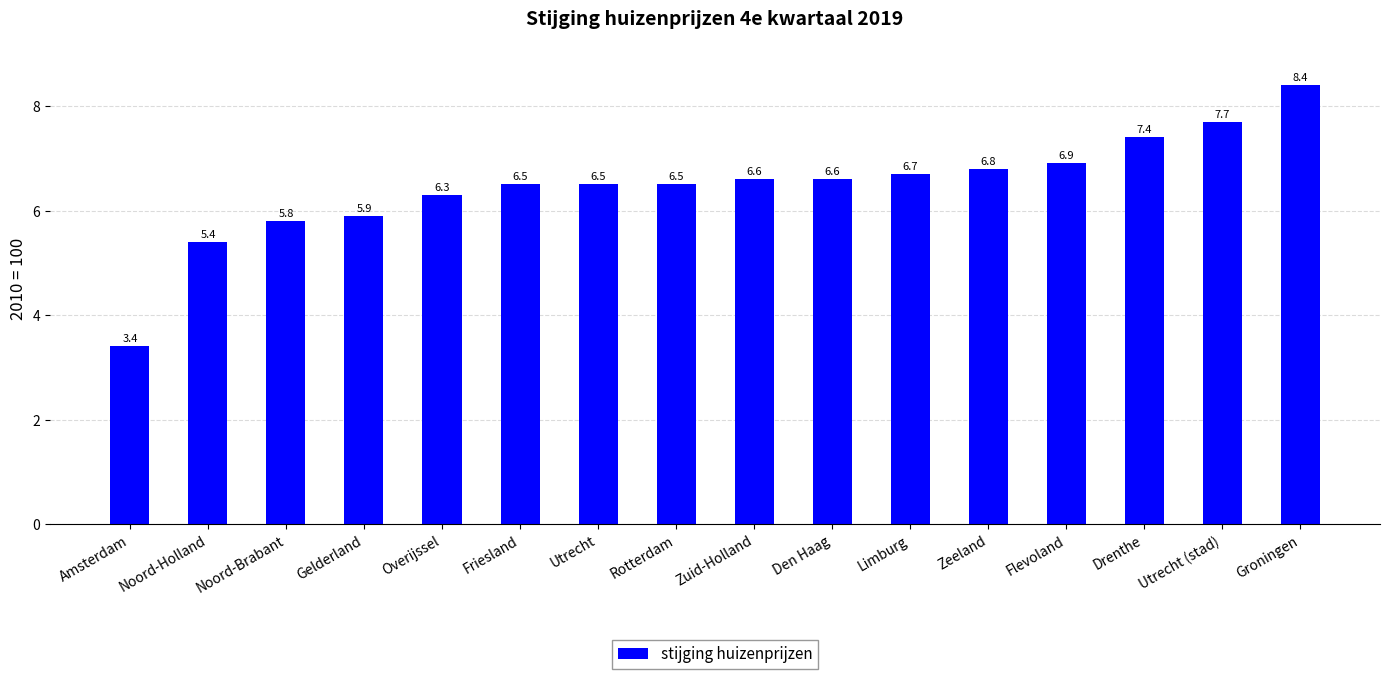

What position from the left is Noord-Brabant?

3